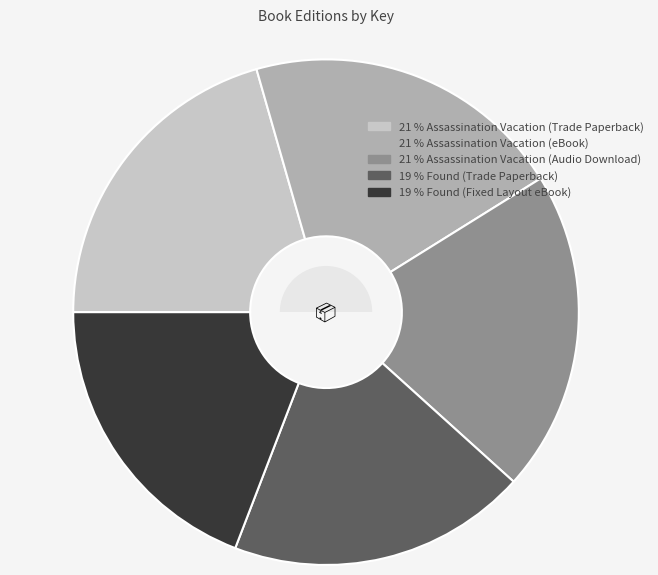

Is there a majority slice in this chart?

No